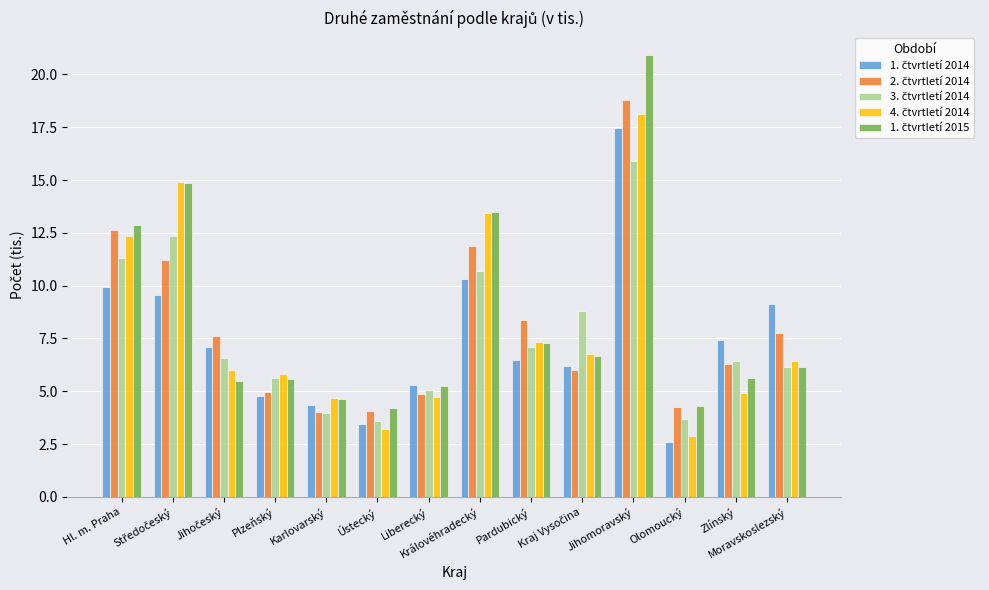

What is the minimum value shown in the chart?

2.6